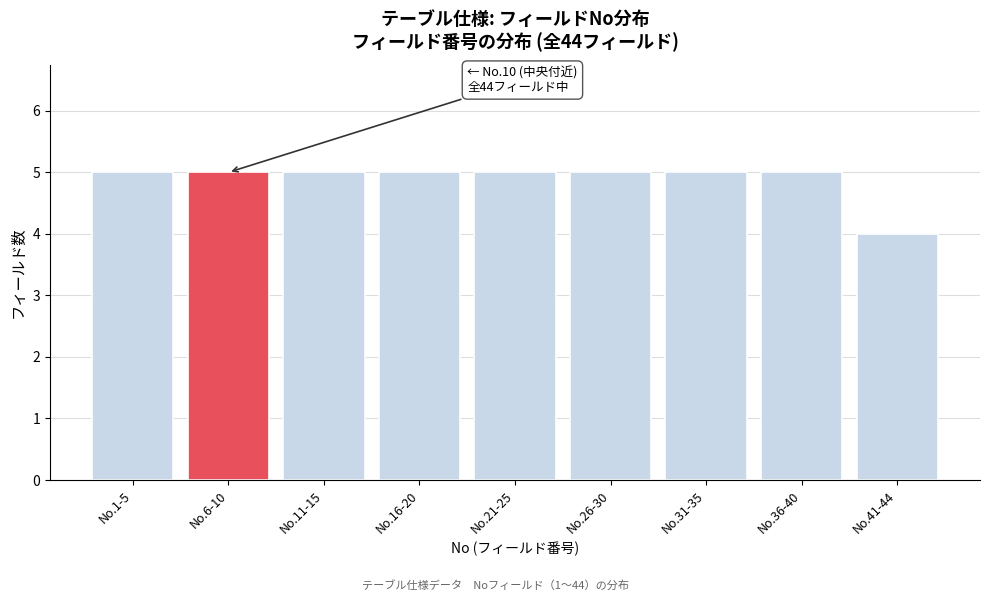

Reading left to right, transcribe all the data shown in this chart.

No.1-5=5	No.6-10=5	No.11-15=5	No.16-20=5	No.21-25=5	No.26-30=5	No.31-35=5	No.36-40=5	No.41-44=4